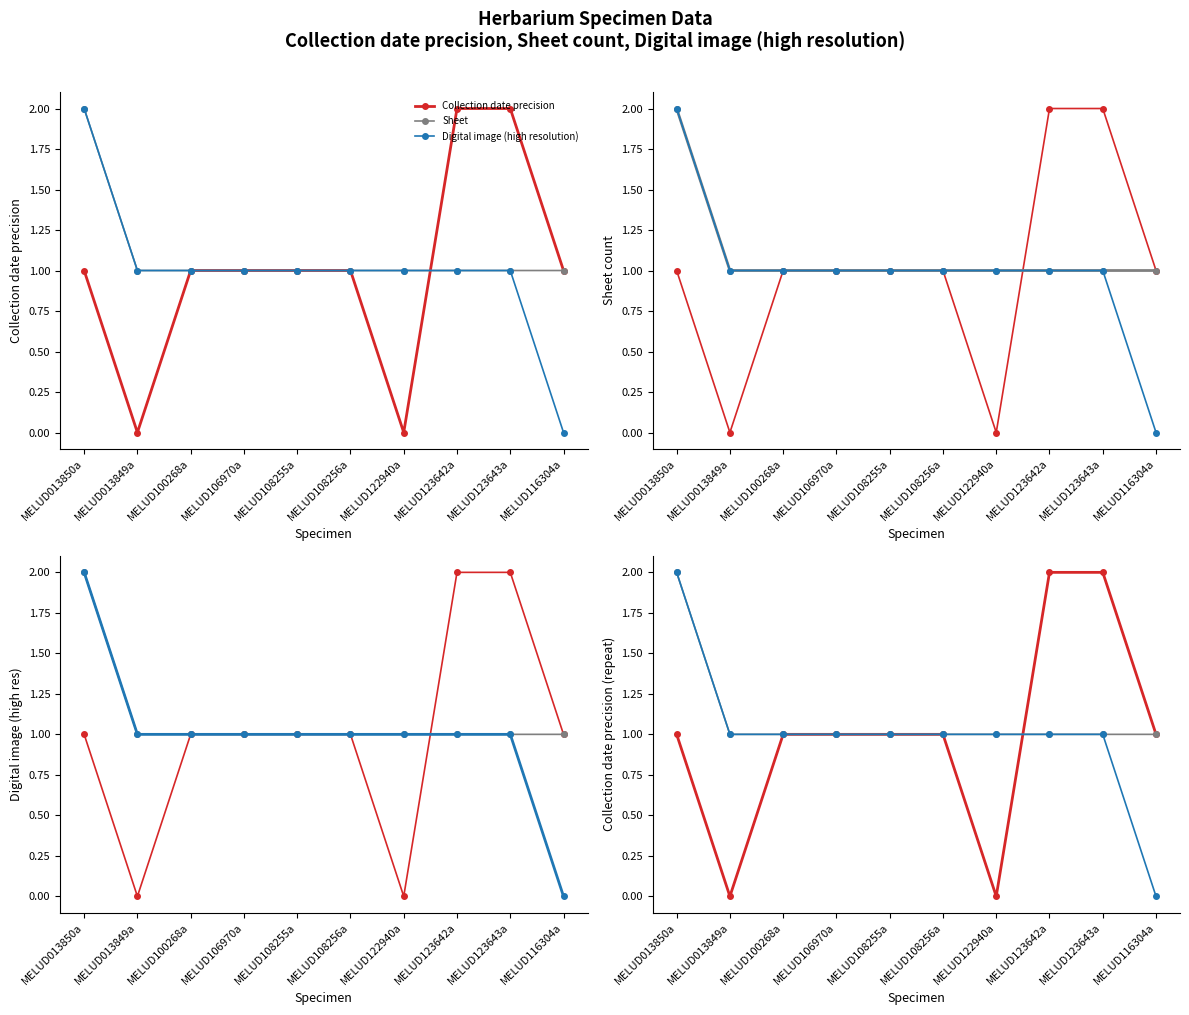

What is the minimum value for Sheet?

1